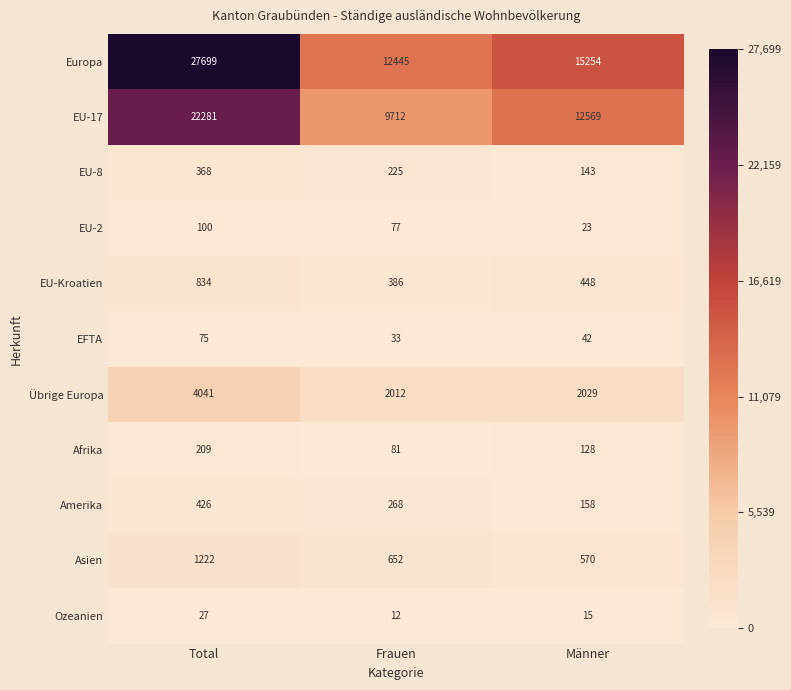

At which label does EU-17 reach its peak?

Total